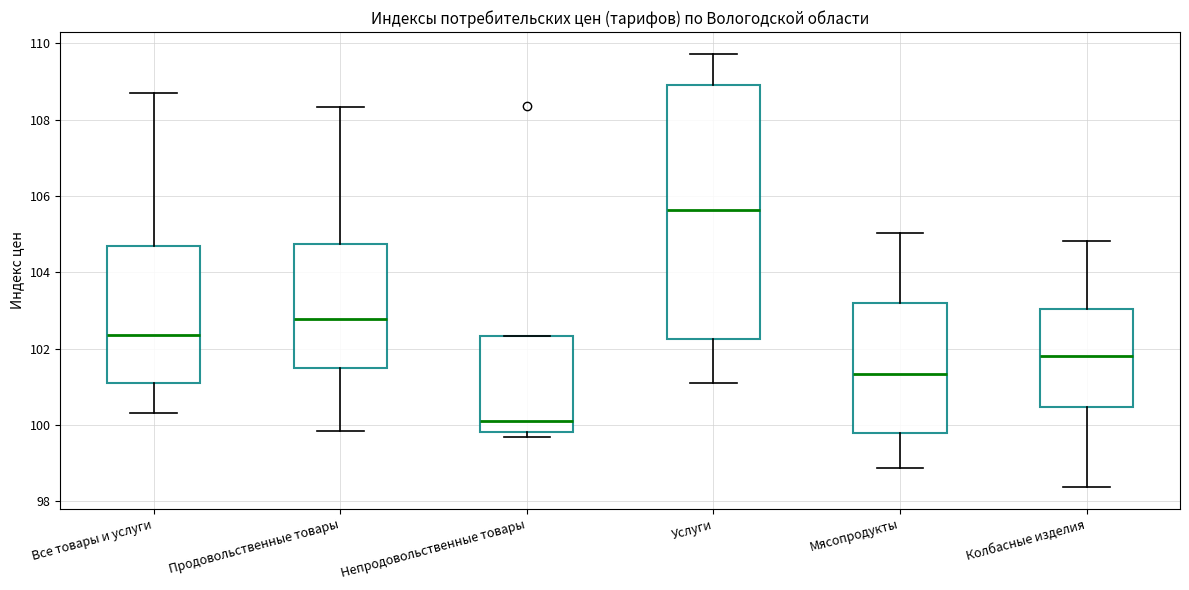

Which box's median line is the lowest?

Непродовольственные товары